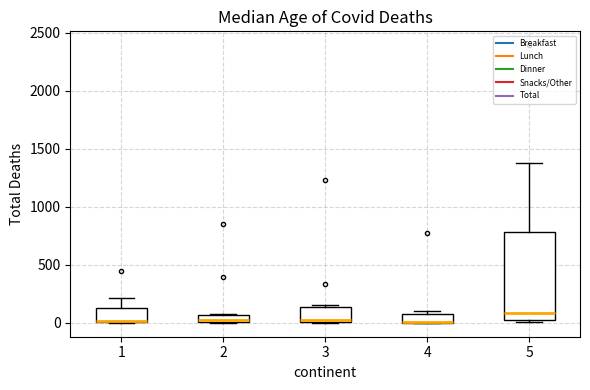

Where does the median line of the box at x = 5 sit on the y-axis? The values are not printed on the chart, so give them approximately, as read against the axis.

100